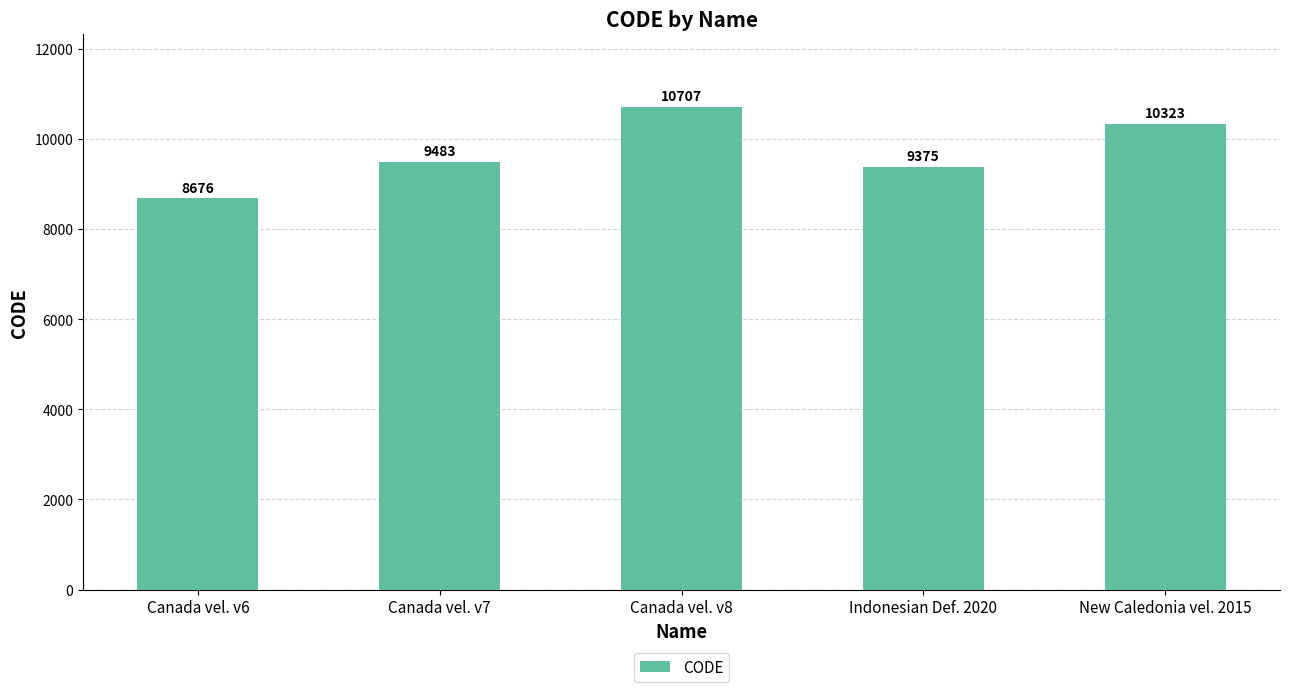

What is the difference between the maximum and second lowest values?

1332